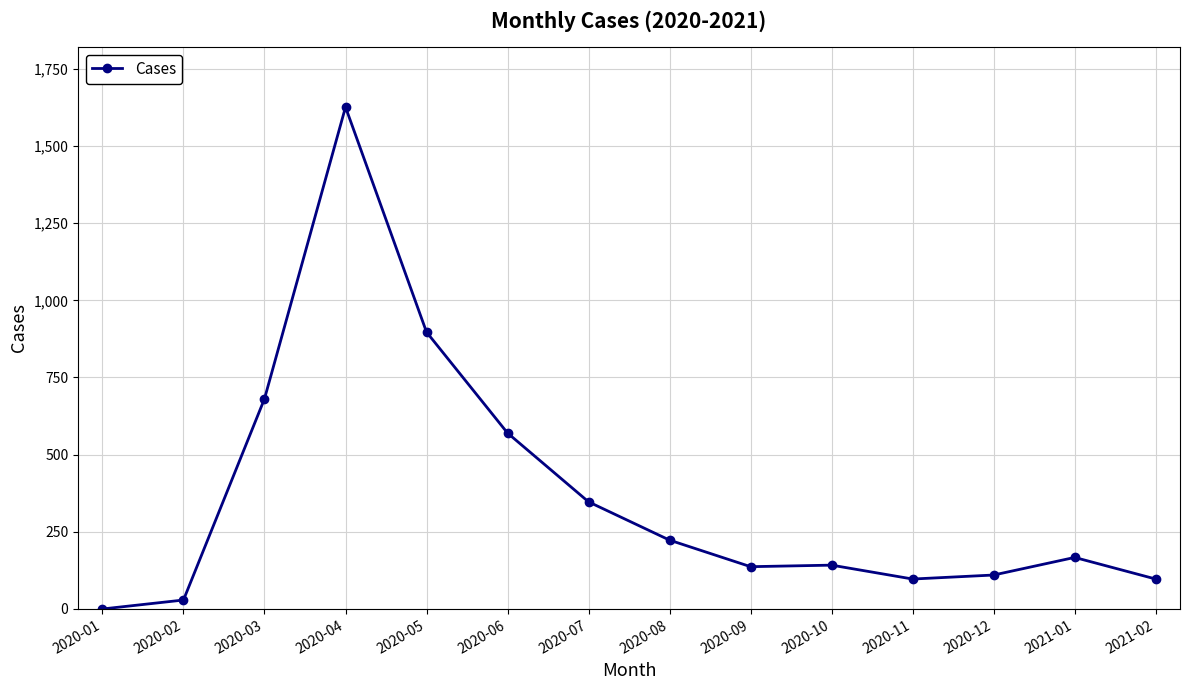

Where is the data nearest to the value 813?

2020-05